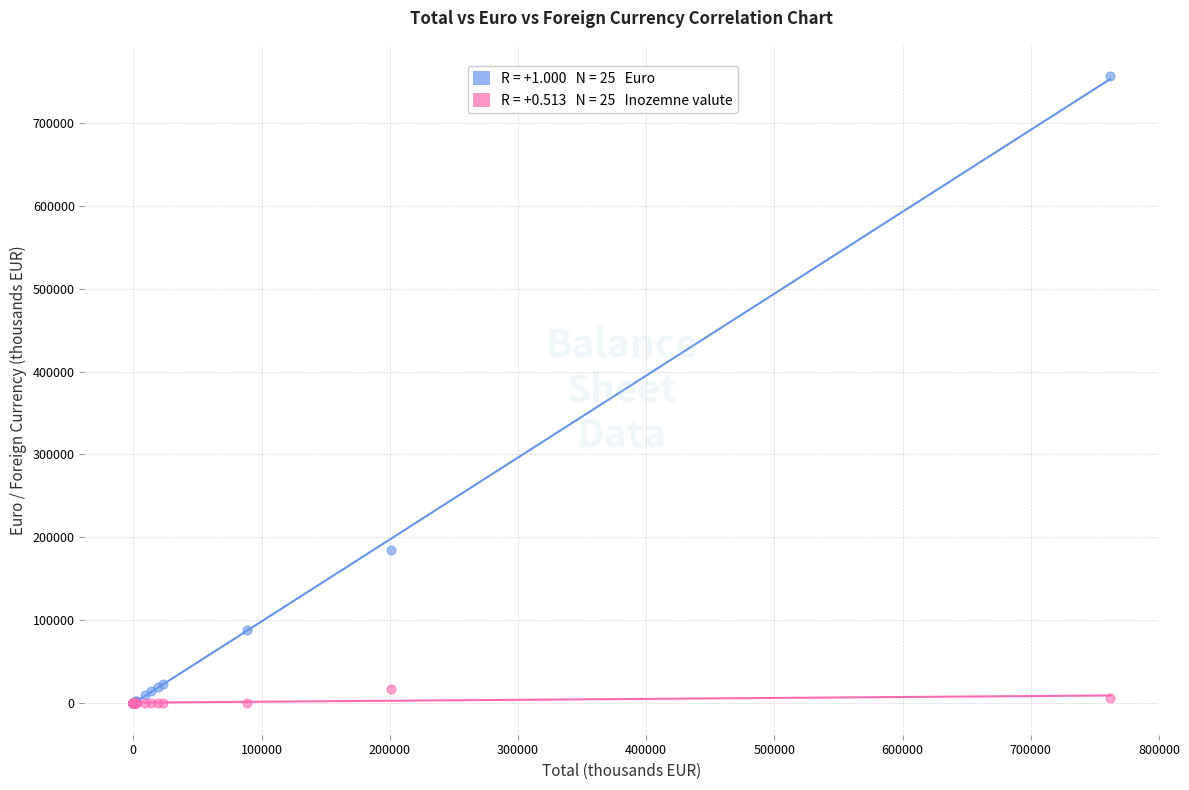

Across all series, what Y value is closest to 378169?

184520